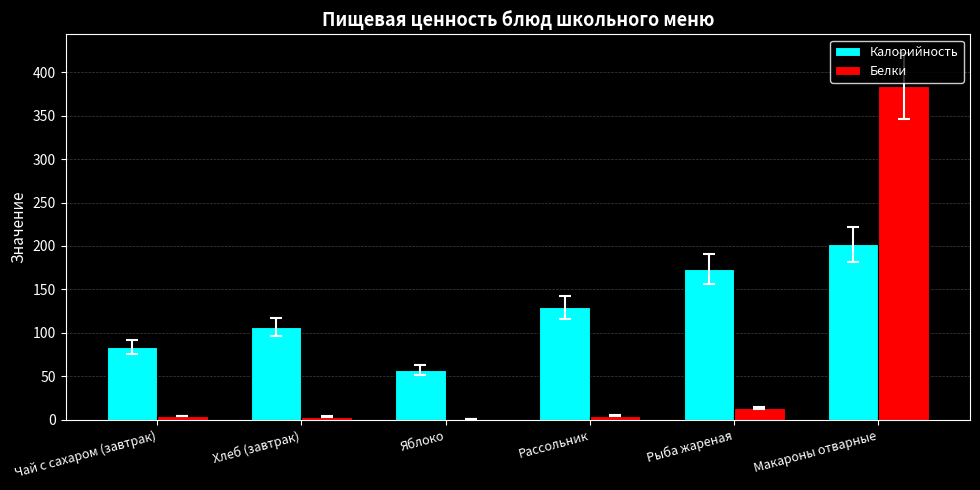

Which series changed the most between Хлеб (завтрак) and Яблоко?

Калорийность